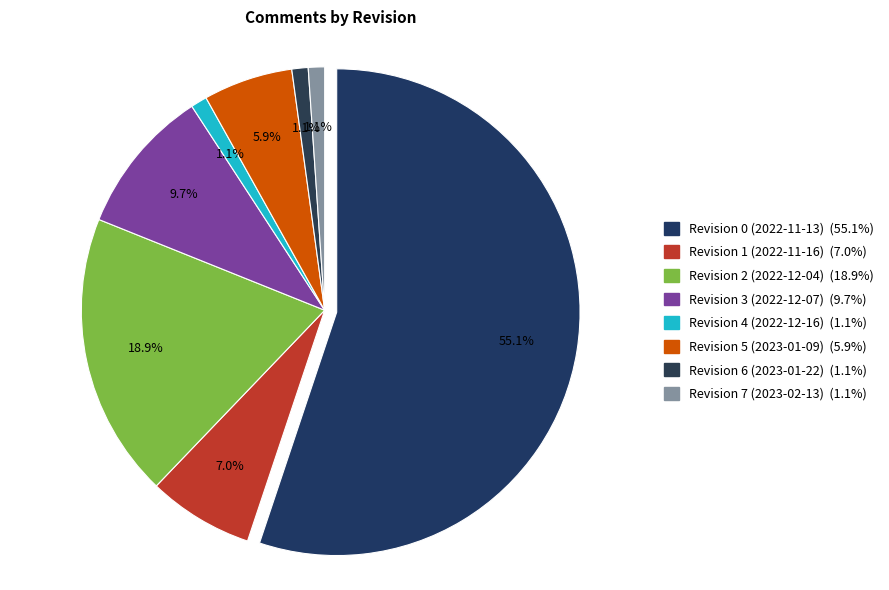

Which slice represents more than half of the pie?

Revision 0 (2022-11-13)